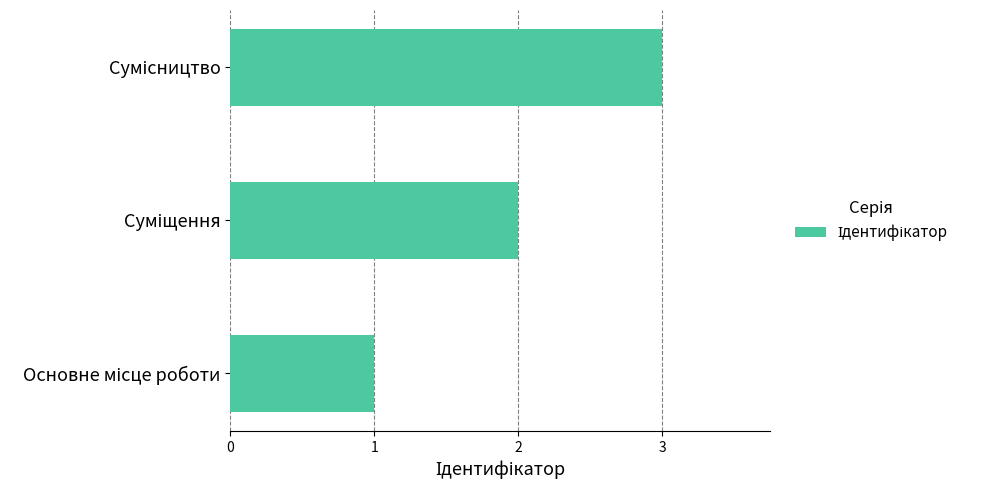

What is the difference between the second highest and minimum values?

1